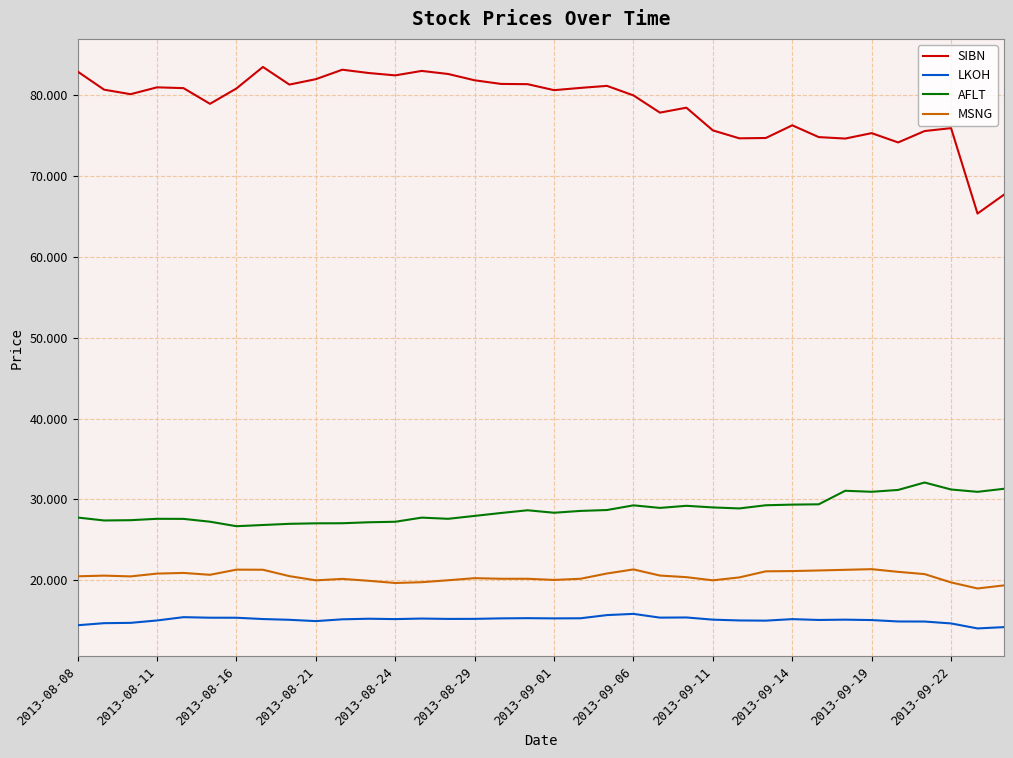

Which series has the largest range (max minus min)?

SIBN